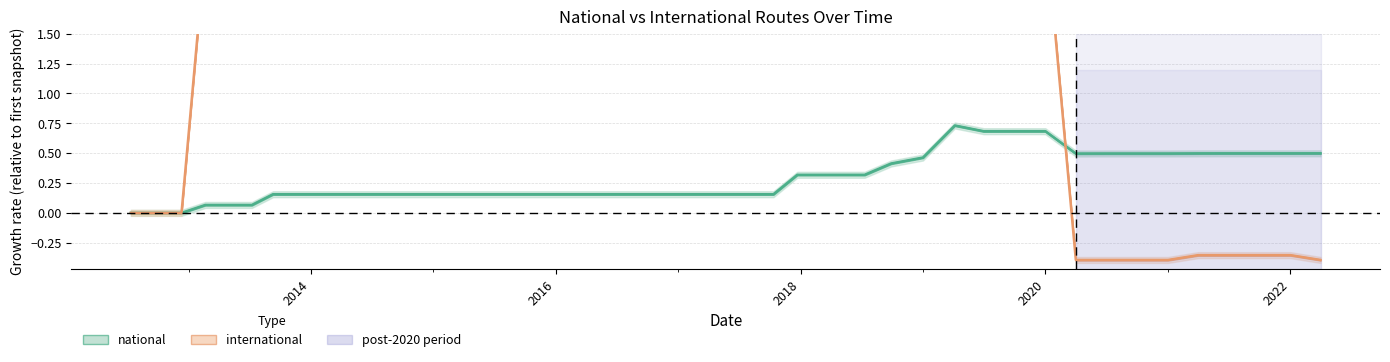

What is the total value across all series at 2014-03-28?

2.4